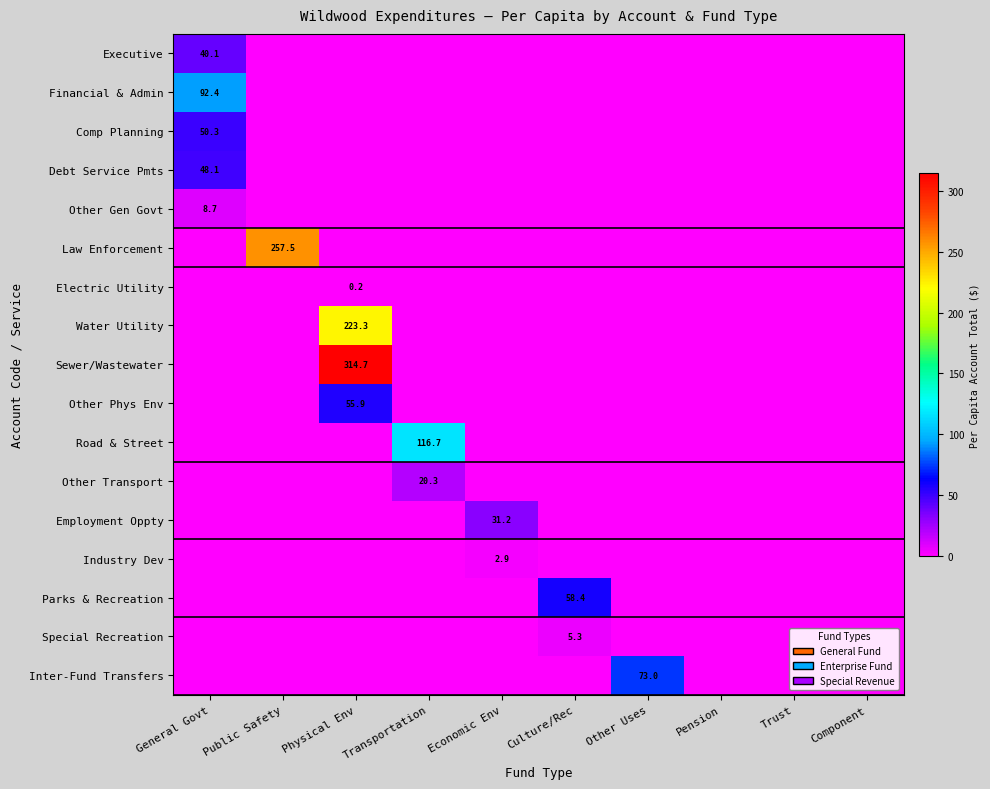

At how many categories does at least one series exceed 2?

7